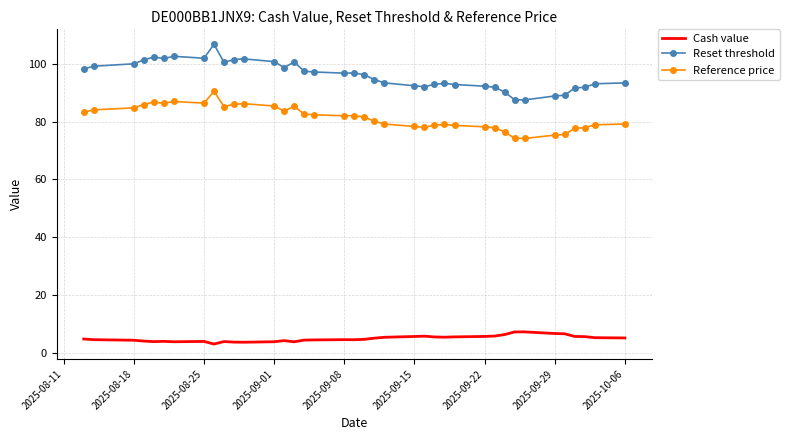

True or false: Reset threshold and Reference price intersect in this chart.

False